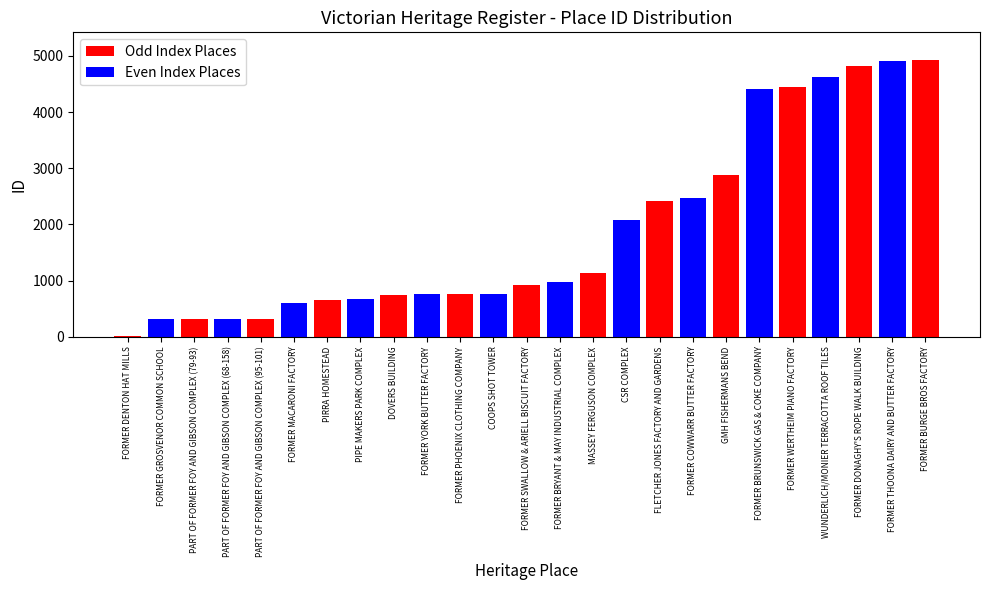

What is the difference between the values at PART OF FORMER FOY AND GIBSON COMPLEX (79-93) and FORMER MACARONI FACTORY?

280